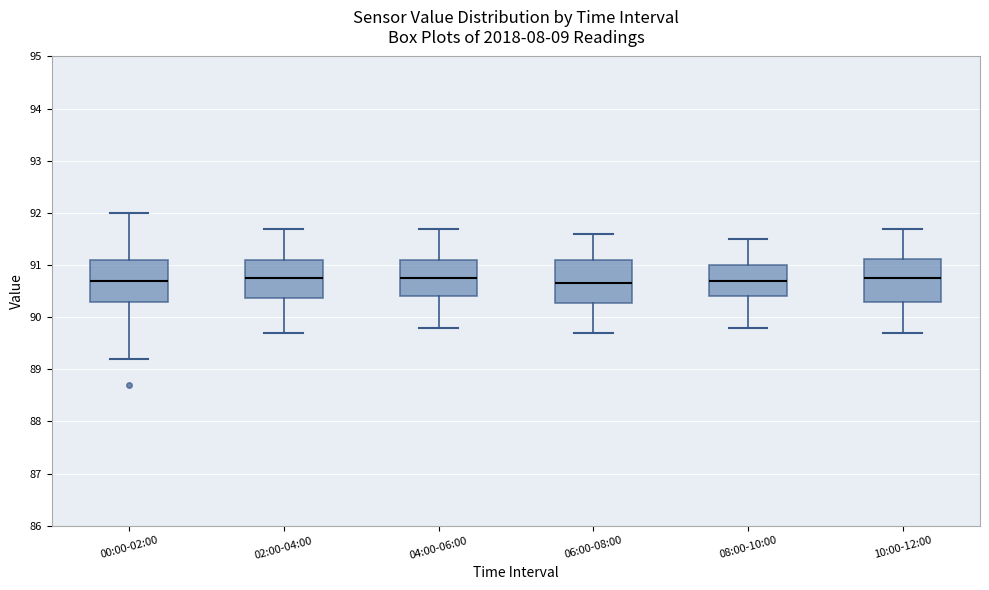

Where does the median line of the box for 06:00-08:00 sit on the y-axis? The values are not printed on the chart, so give them approximately, as read against the axis.

90.7